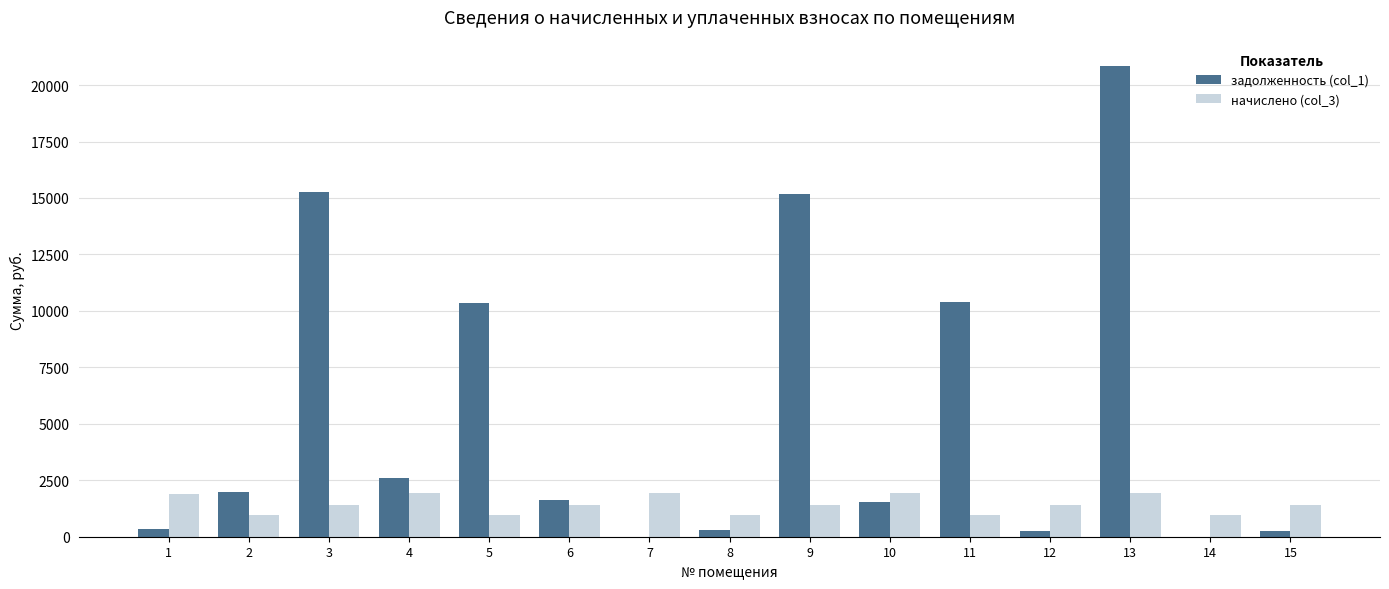

Is the value of задолженность (col_1) at 11 greater than the value of начислено (col_3) at 5?

Yes